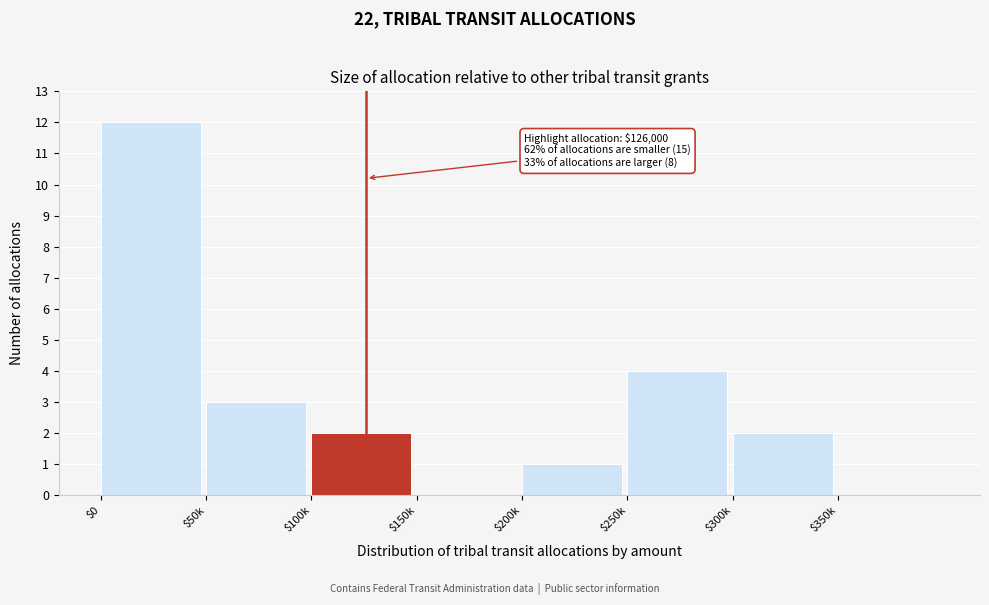

What is the greatest value displayed?

12